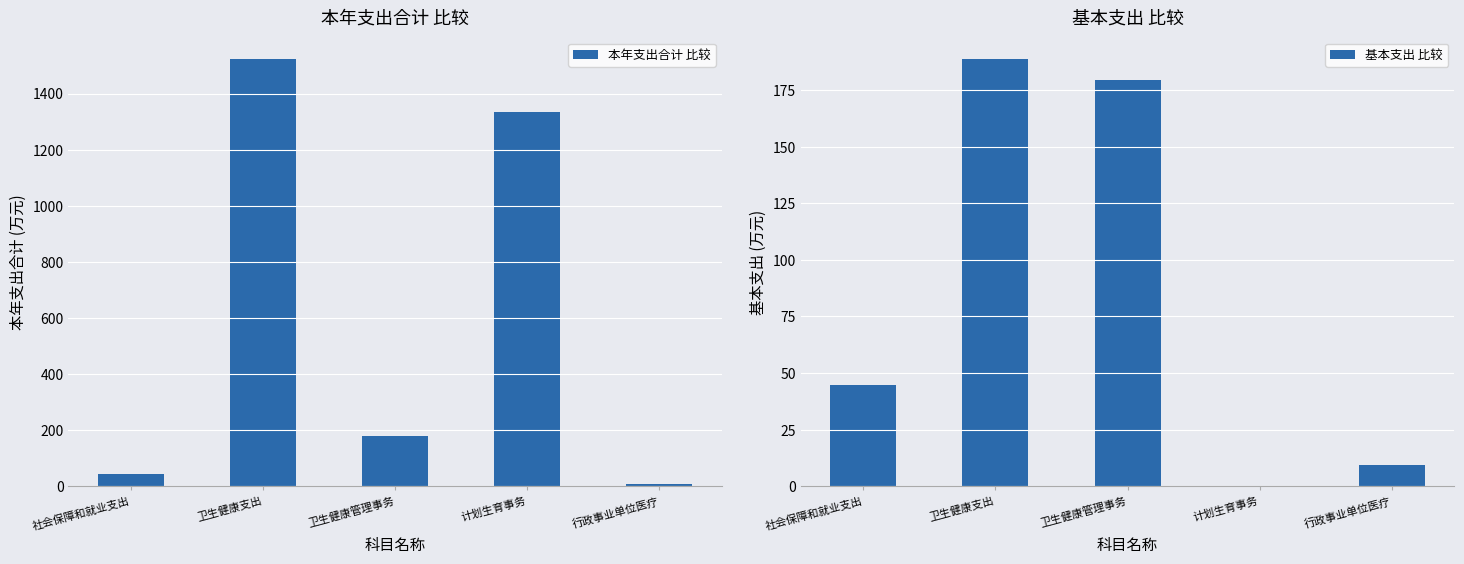

At which label does 基本支出 比较 first exceed 44?

社会保障和就业支出